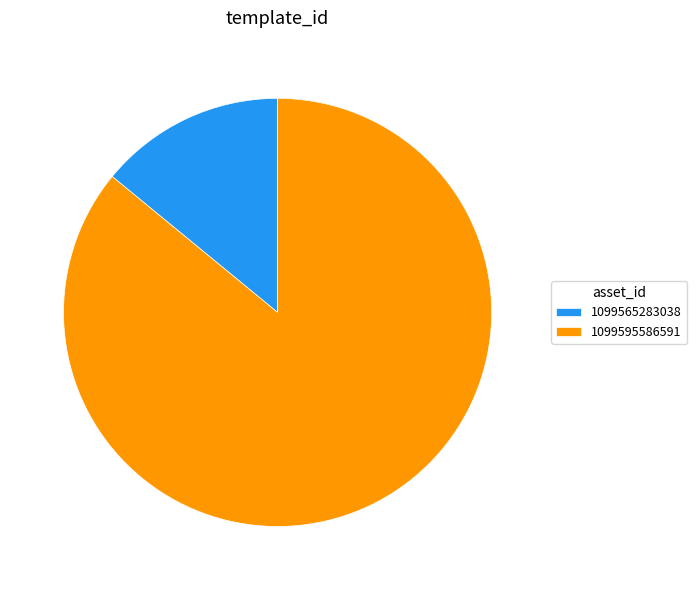

The 1099565283038 slice represents 14% of the pie. True or false?

True